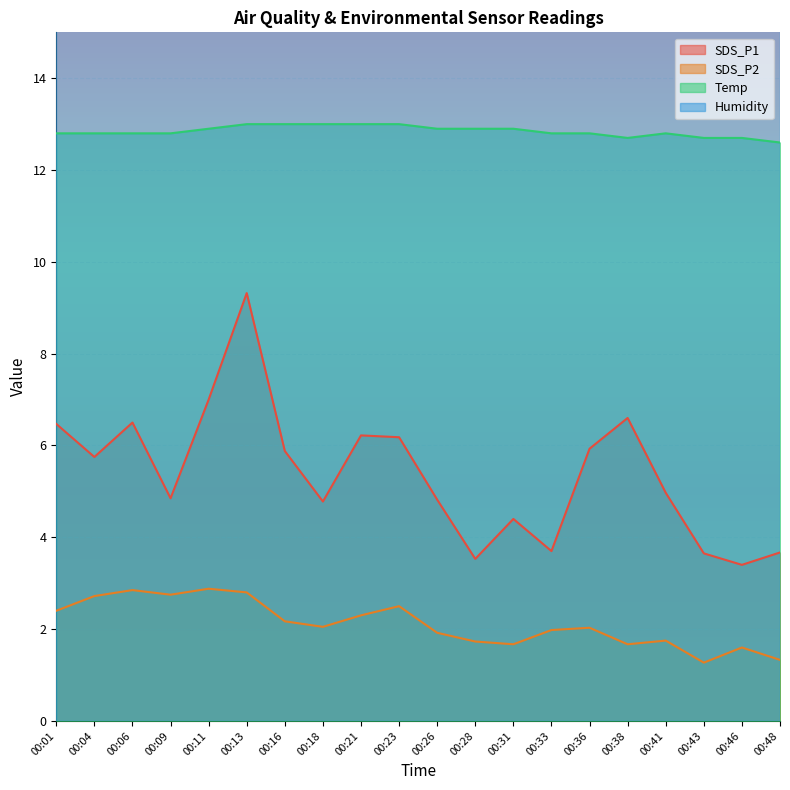

Between 00:16 and 00:48, which series saw the biggest shift?

SDS_P1